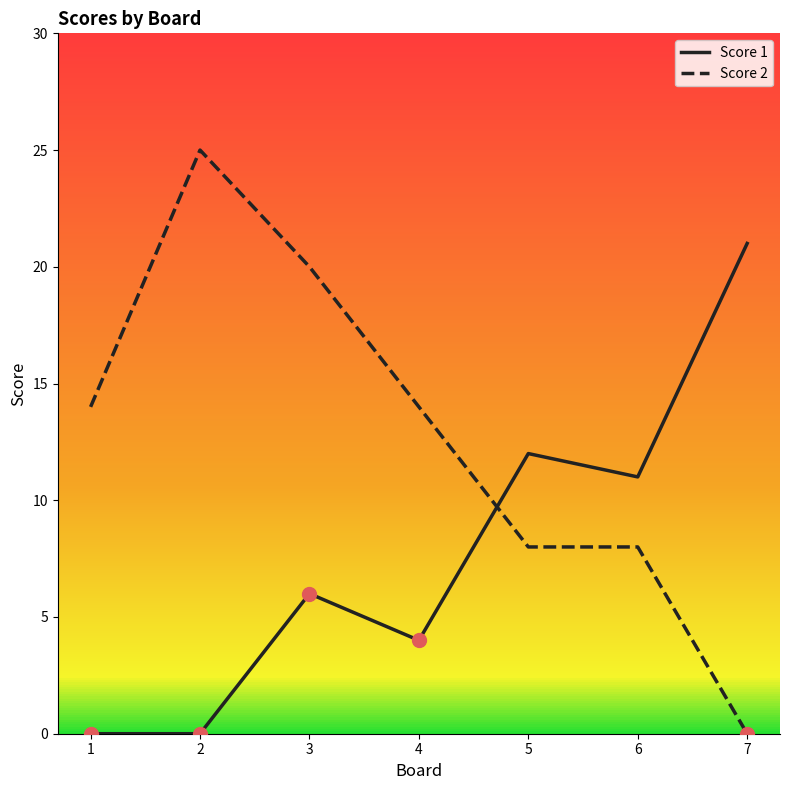

What is the sum of the Score 2 values at 1 and 5?

22